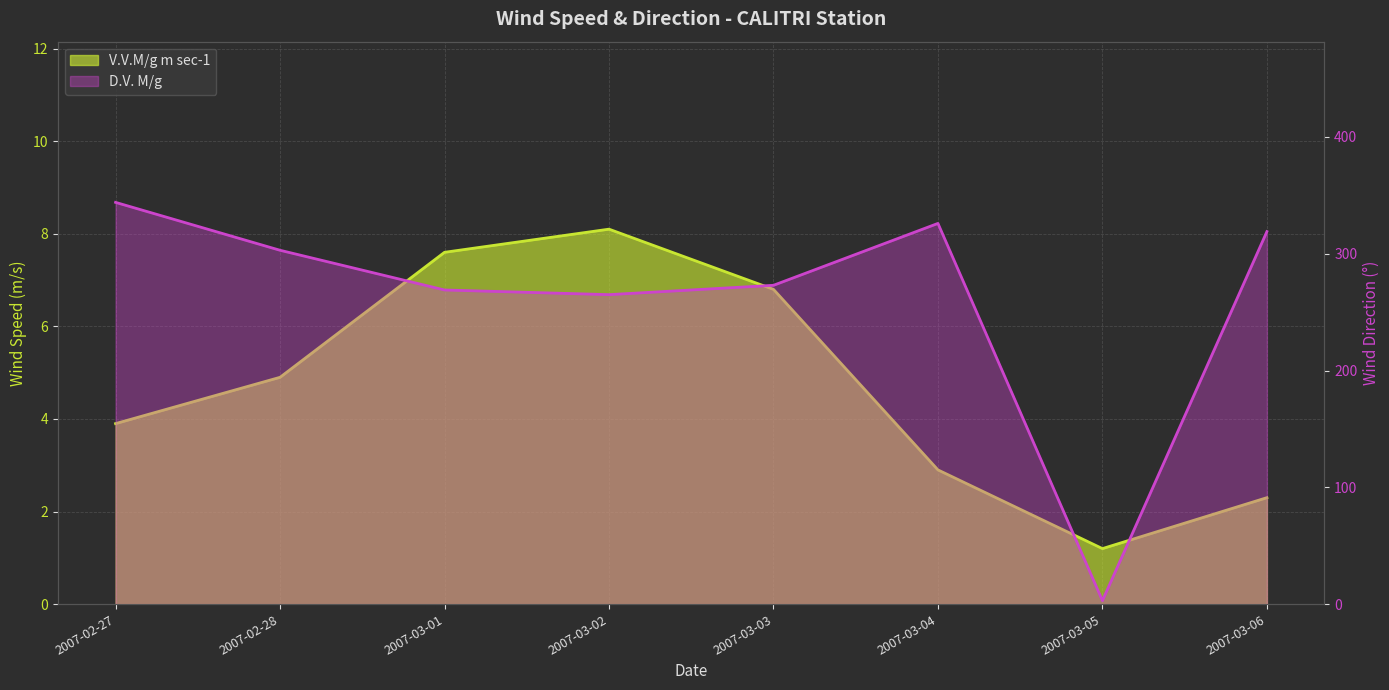

What is the sum of the D.V. M/g values at 2007-03-02 and 2007-03-01?

534.0